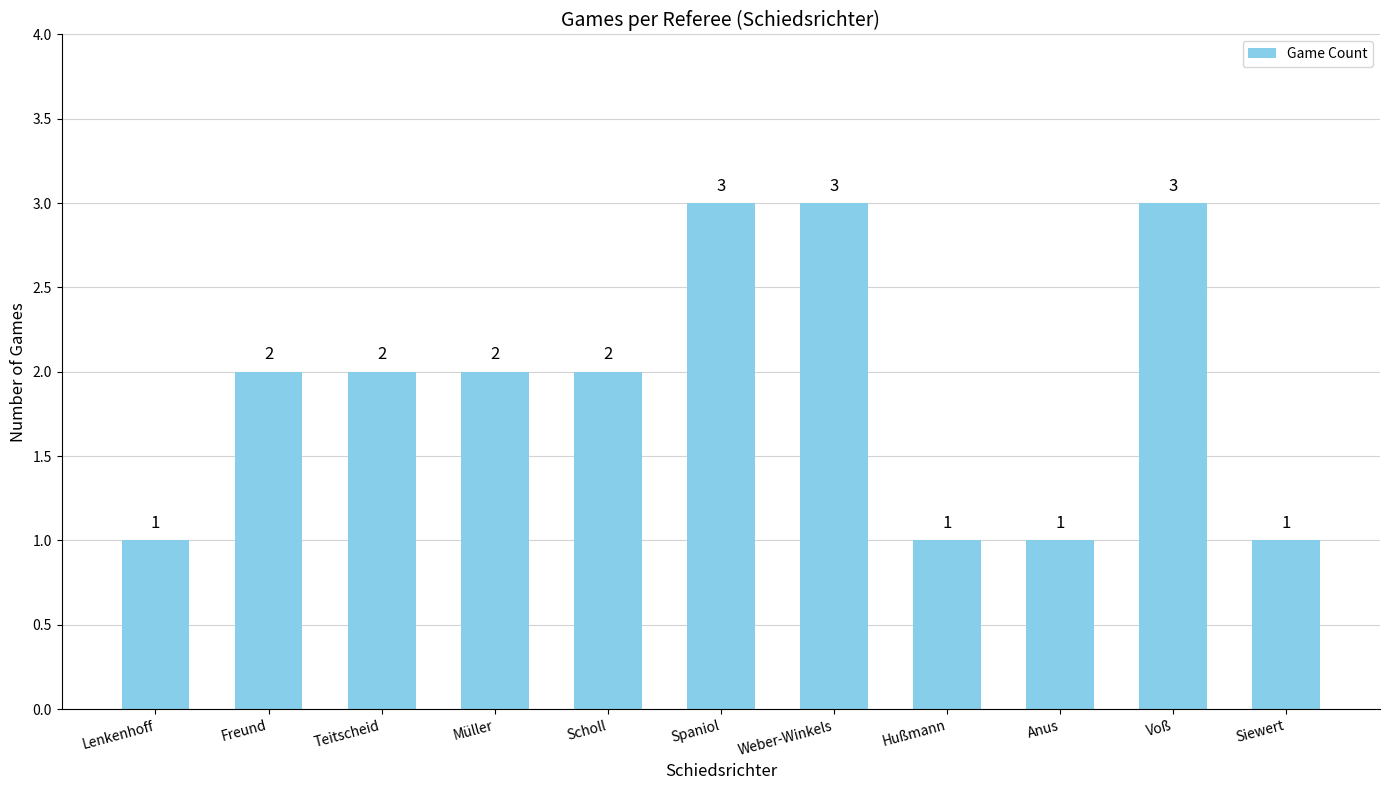

What is the label of the 7th bar from the right?

Scholl